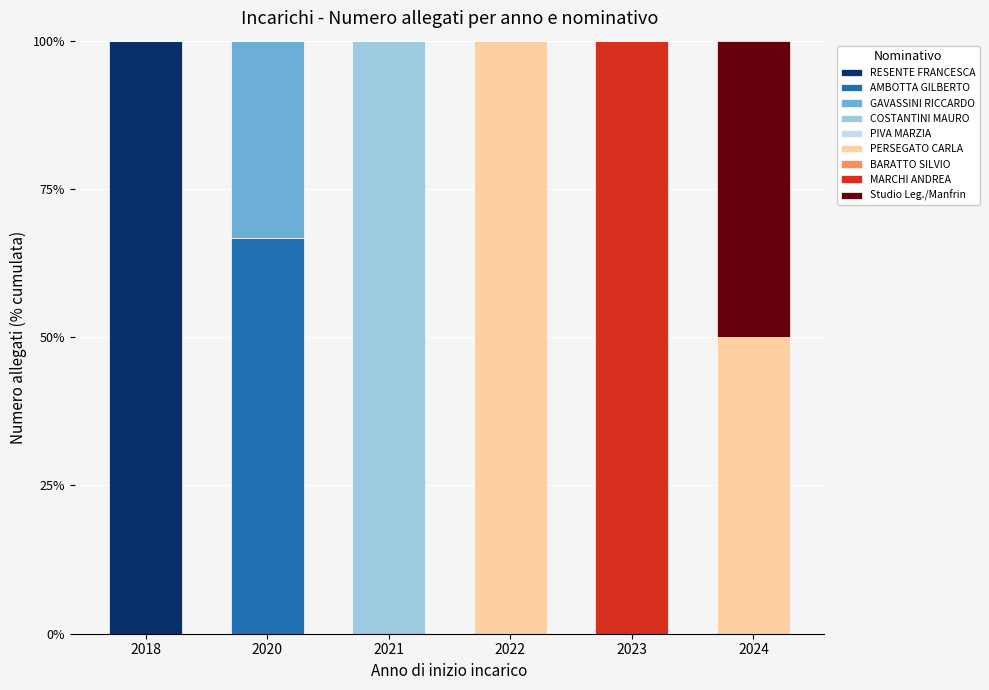

What is the total value across all series at 2021?

100.0